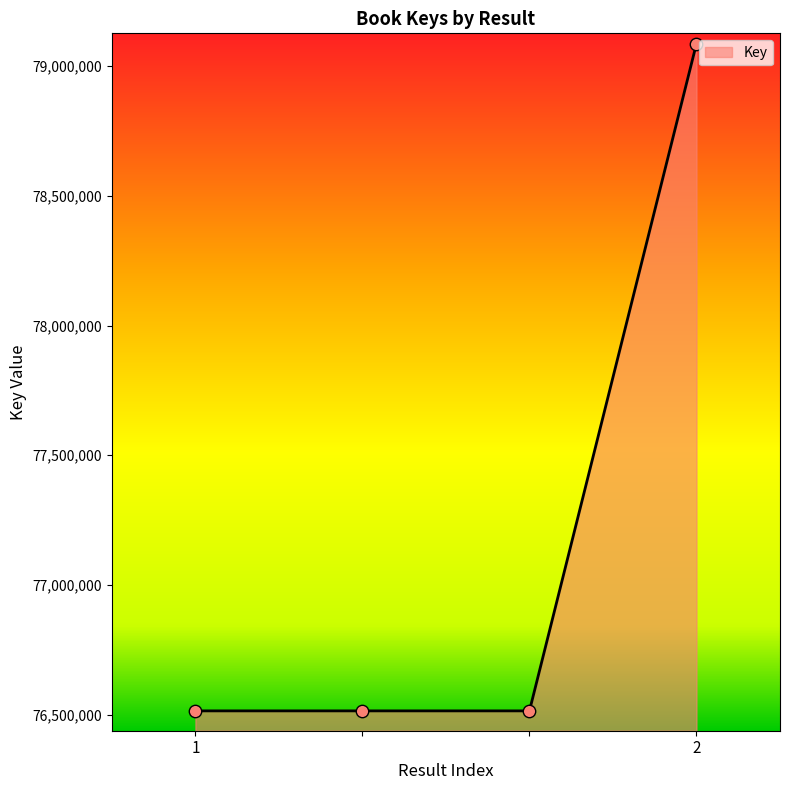

What is the smallest value displayed?

76514511